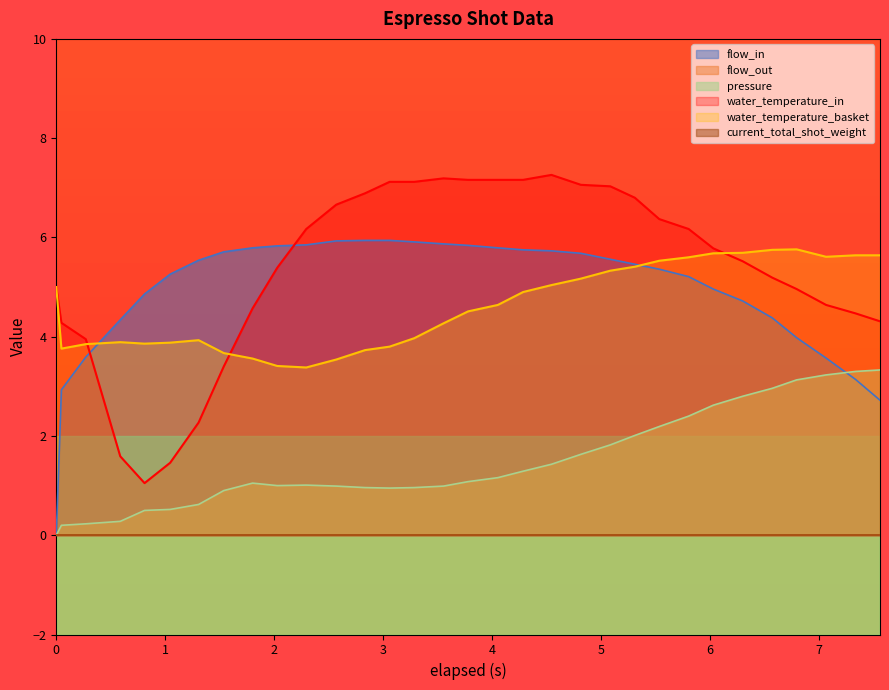

True or false: water_temperature_basket and pressure intersect in this chart.

False